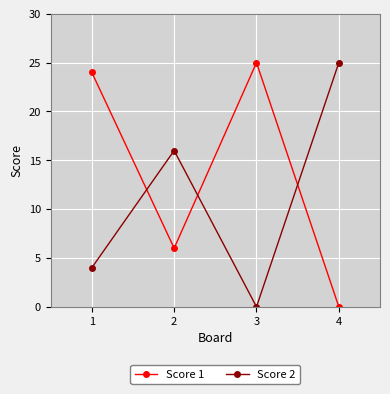

In Score 1, how many points are higher than both neighbors (excluding endpoints)?

1